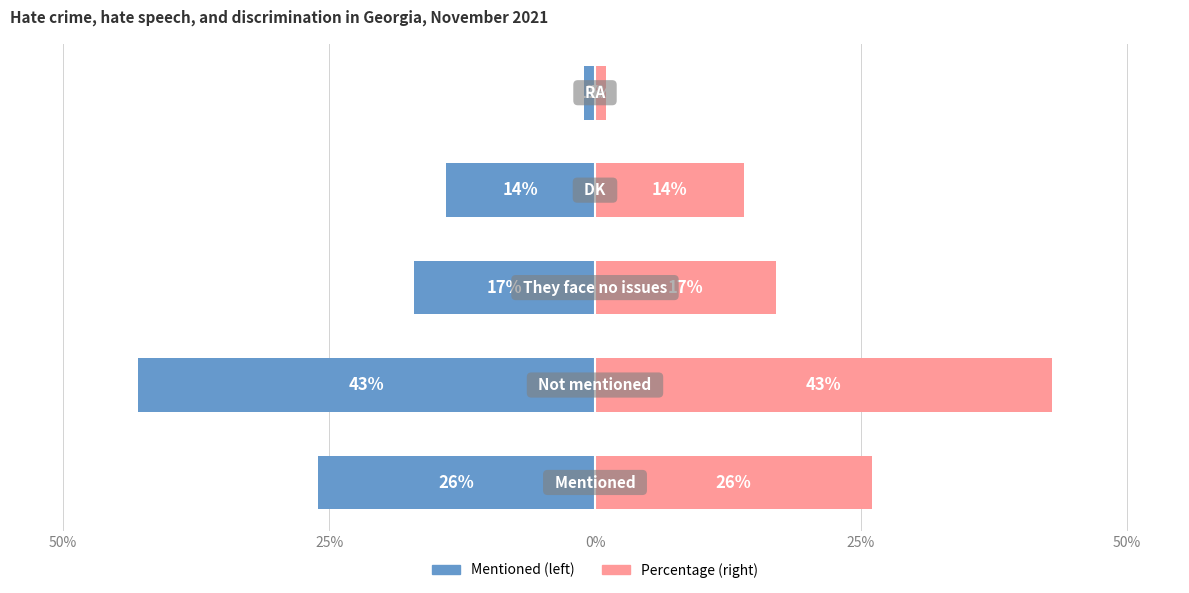

The Percentage (left) series shows -3 at 25%. True or false?

False